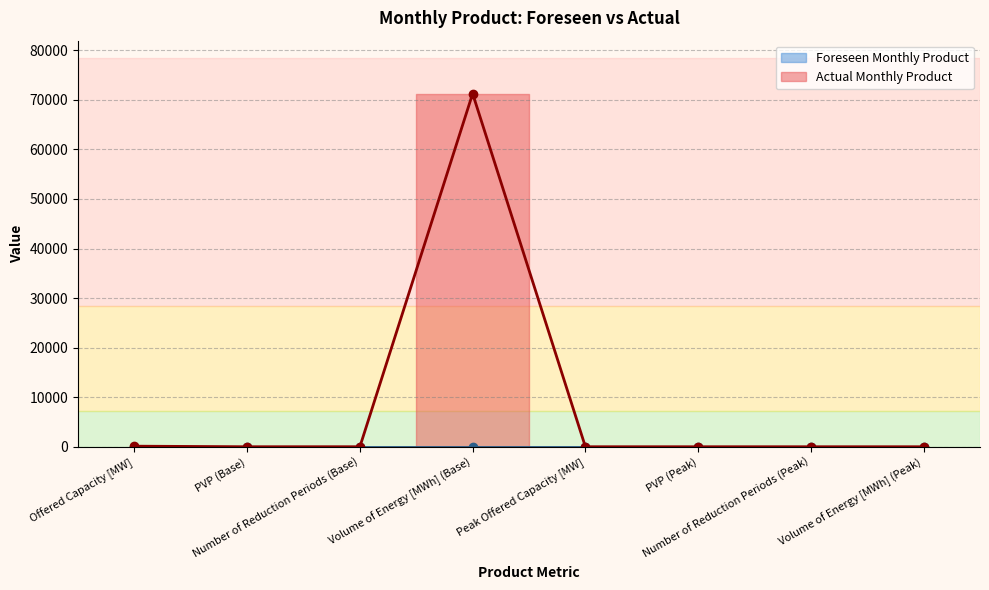

What is the change in value from Offered Capacity [MW] to Number of Reduction Periods (Base)?

-111.0